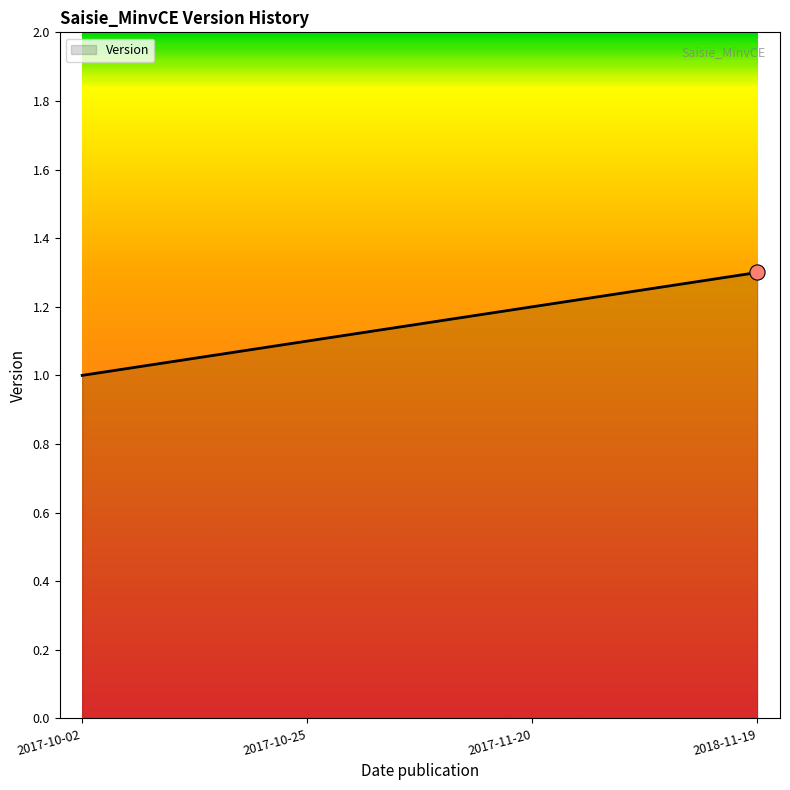

Between 2017-11-20 and 2017-10-25, which is larger?

2017-11-20